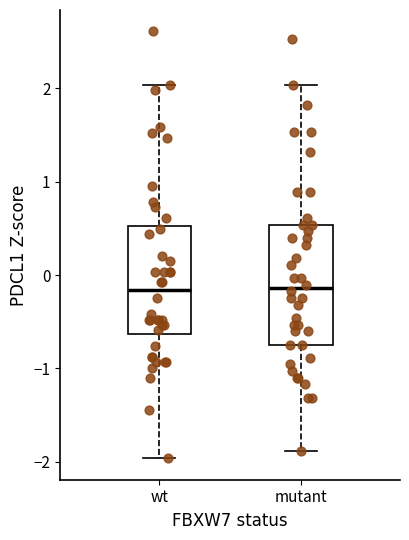

Comparing the boxes themselves (not the whiskers), which one is the tallest?

mutant